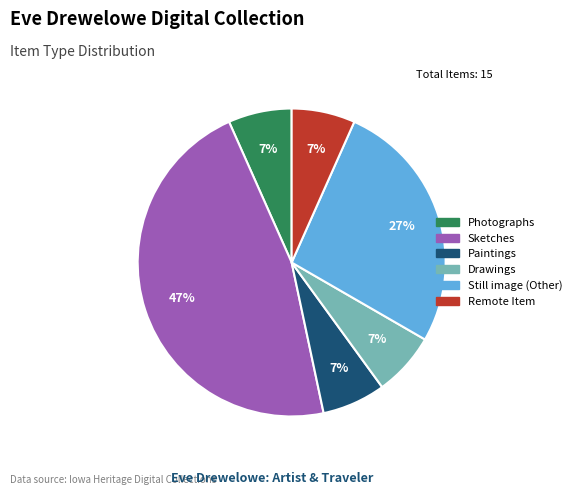

To the nearest percent, what is the average slice percentage?

17%